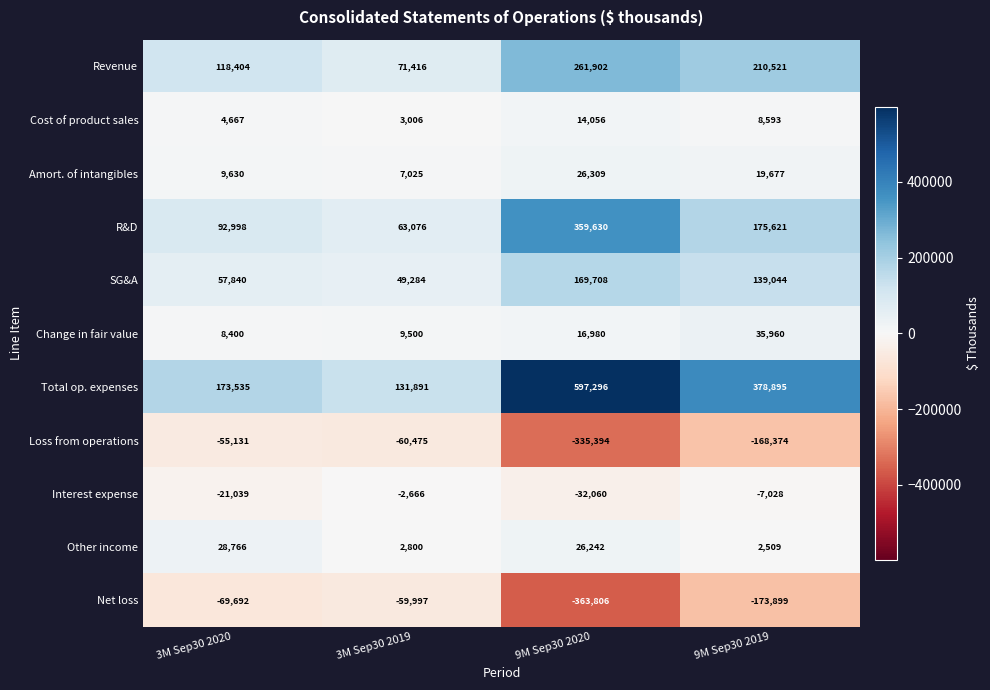

The Revenue series shows 210521 at 9M Sep30 2019. True or false?

True